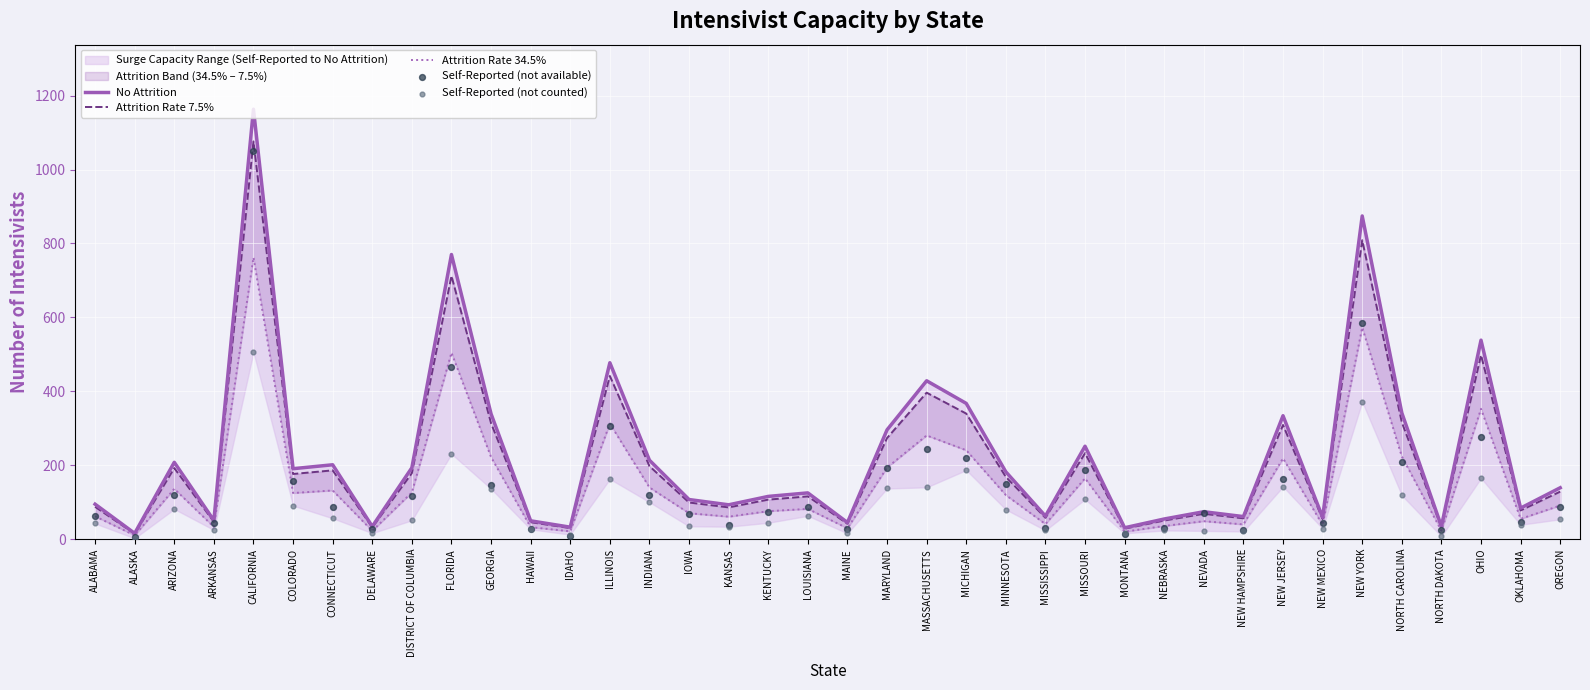

What is the total value across all series at MISSISSIPPI?

216.8